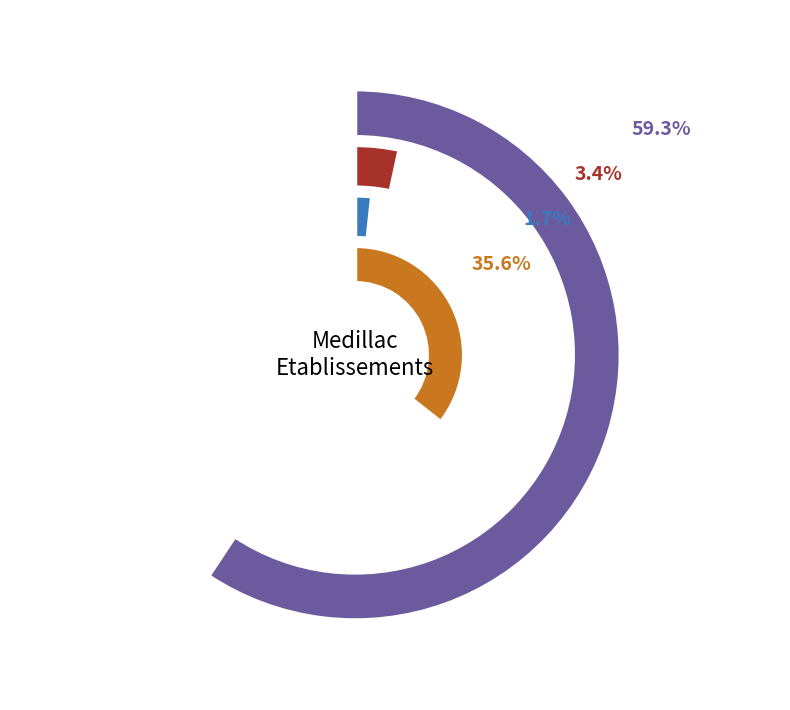

What percentage is the 00 slice, to the nearest percent?

3%